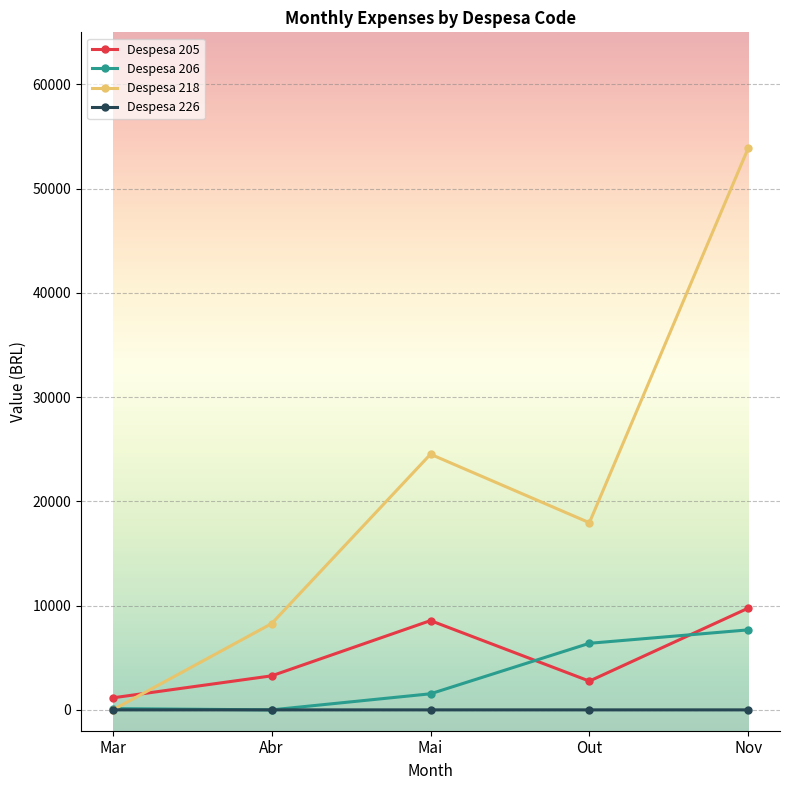

What is the sum of the Despesa 205 values at Nov and Abr?

13025.1